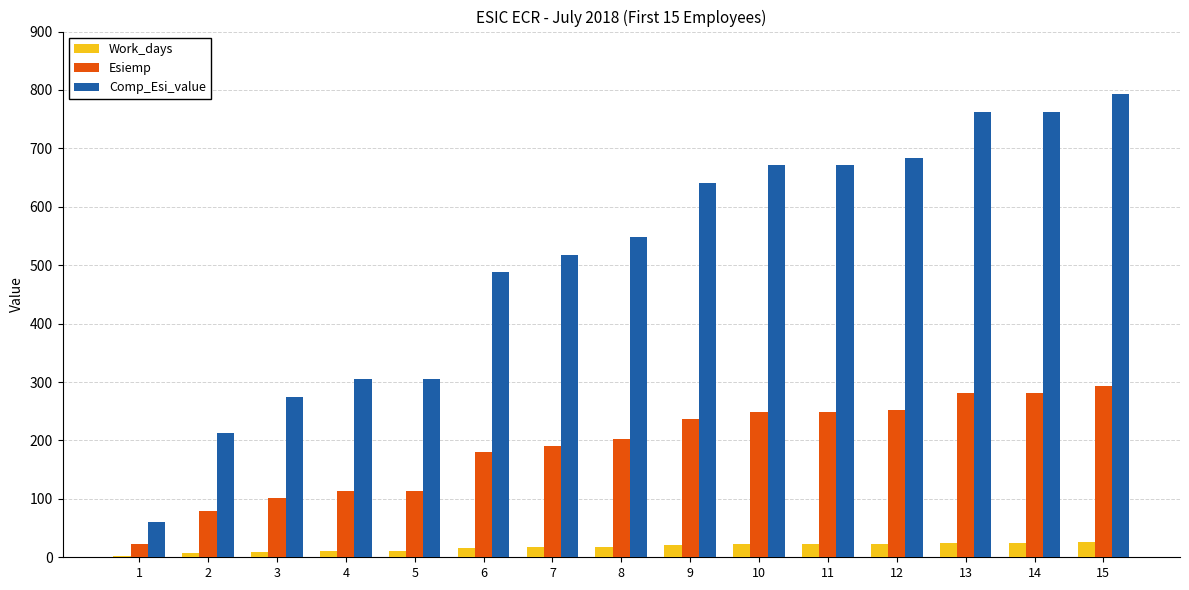

What are all the series names shown in the legend?

Work_days, Esiemp, Comp_Esi_value